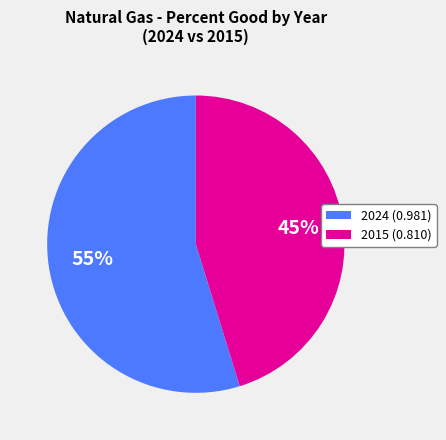

What is the smallest slice in the pie chart?

2015 (0.810)